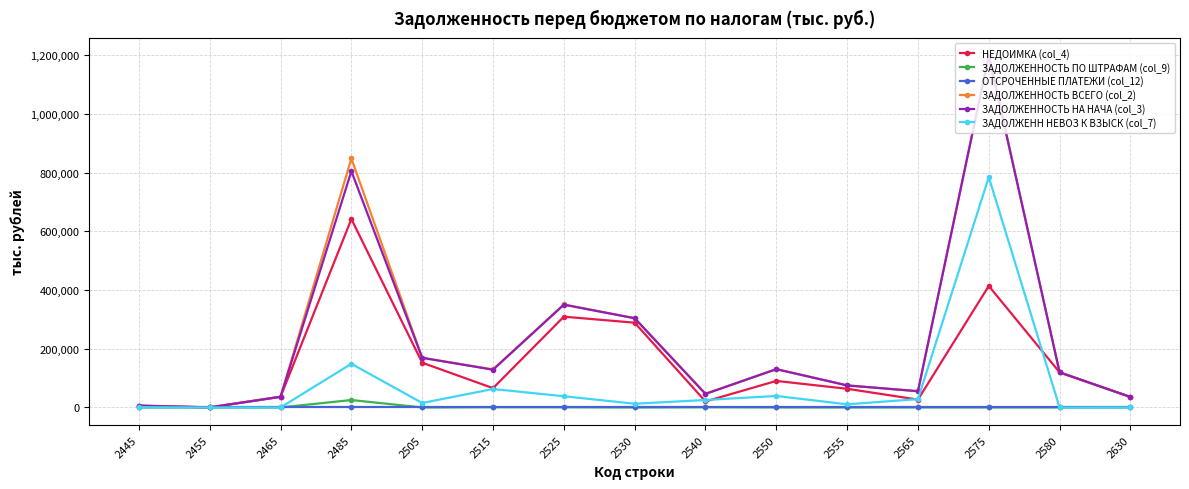

Which series has the widest spread of values?

ЗАДОЛЖЕННОСТЬ ВСЕГО (col_2)